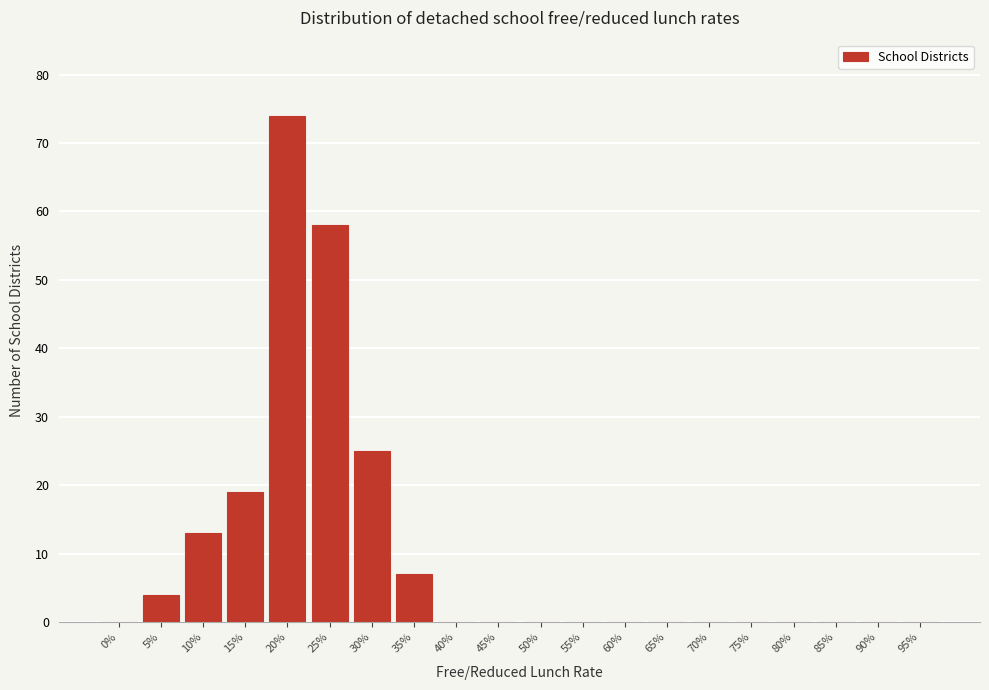

Reading left to right, what are all the values shown in this chart?

0%=0	5%=4	10%=13	15%=19	20%=74	25%=58	30%=25	35%=7	40%=0	45%=0	50%=0	55%=0	60%=0	65%=0	70%=0	75%=0	80%=0	85%=0	90%=0	95%=0